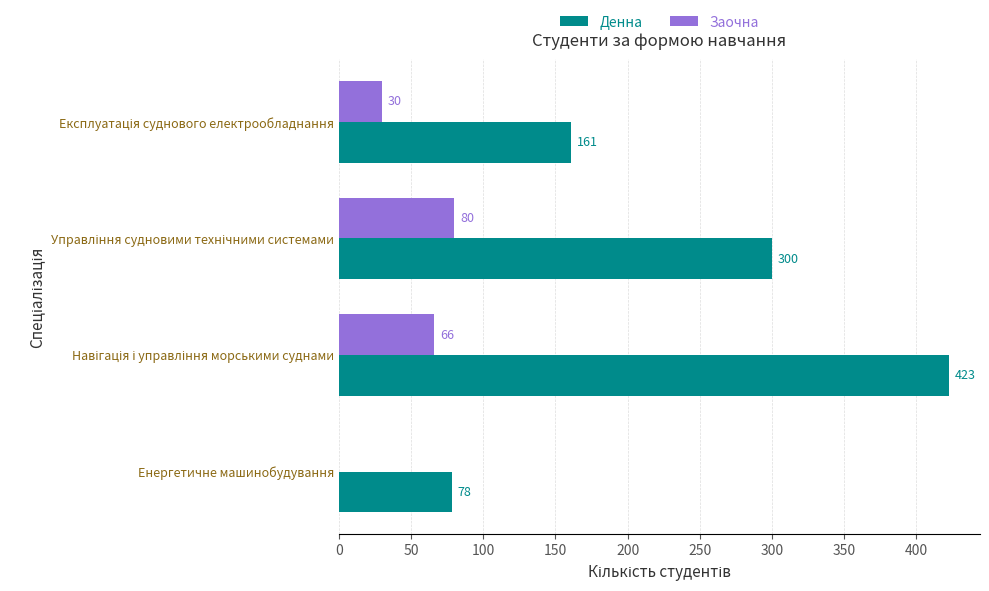

Which series has the largest total across all categories?

Денна